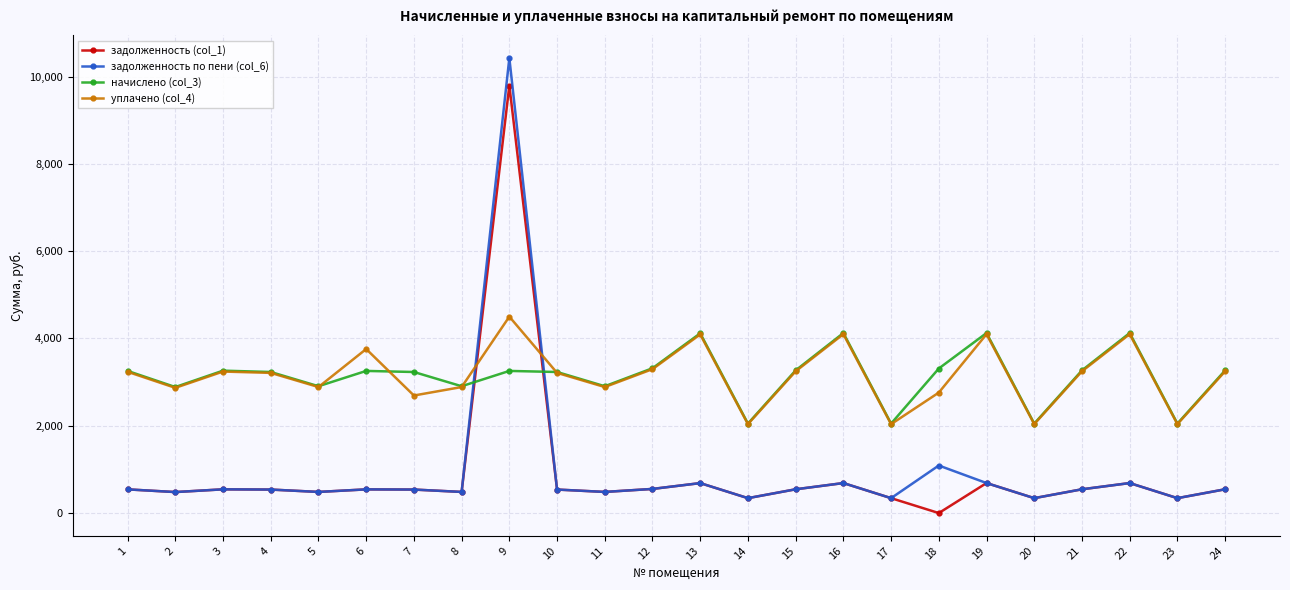

Where does the начислено (col_3) series first go above 3256?

1